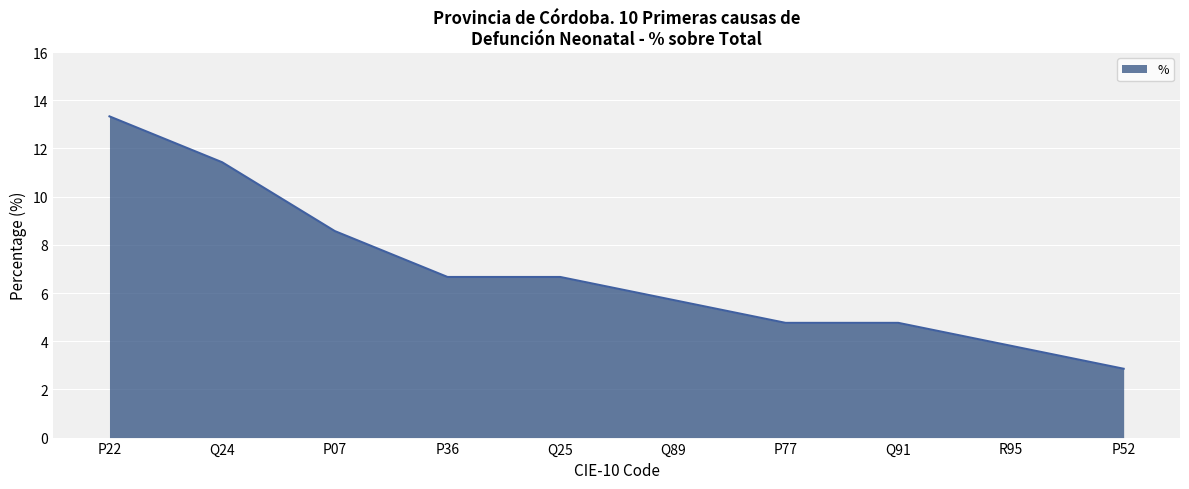

What position from the right is P36?

7